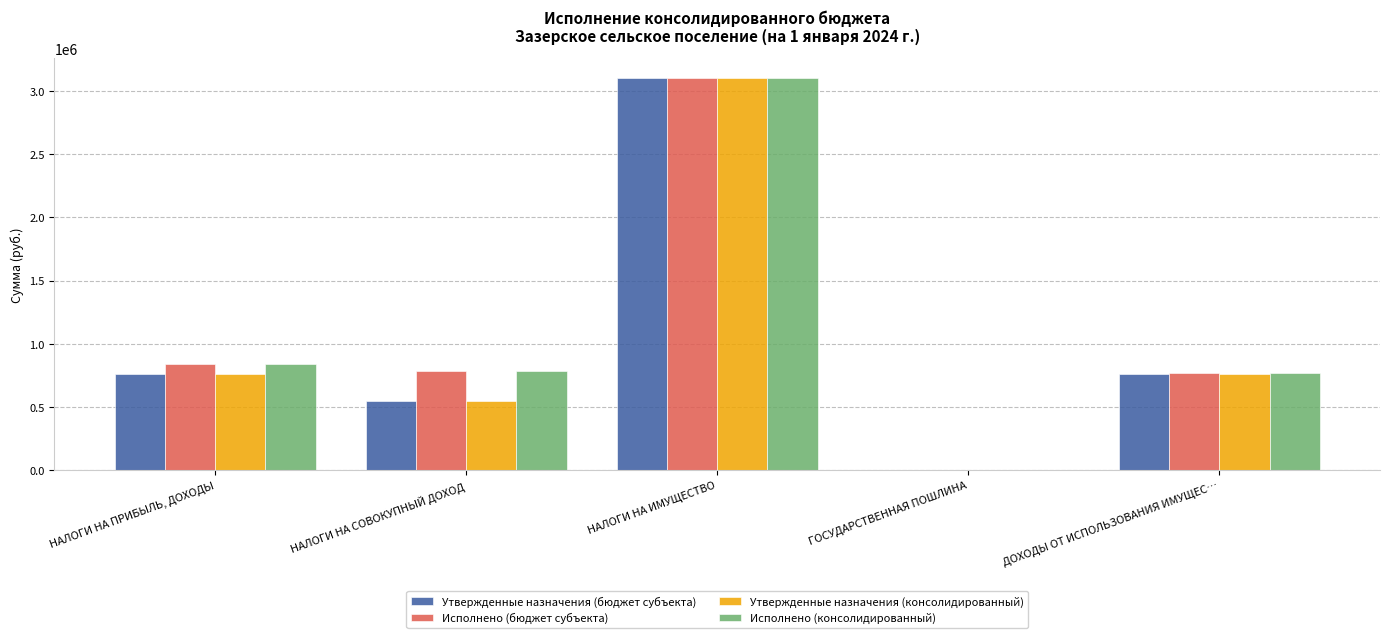

What is the spread (max minus min) of values at НАЛОГИ НА СОВОКУПНЫЙ ДОХОД?

240015.7